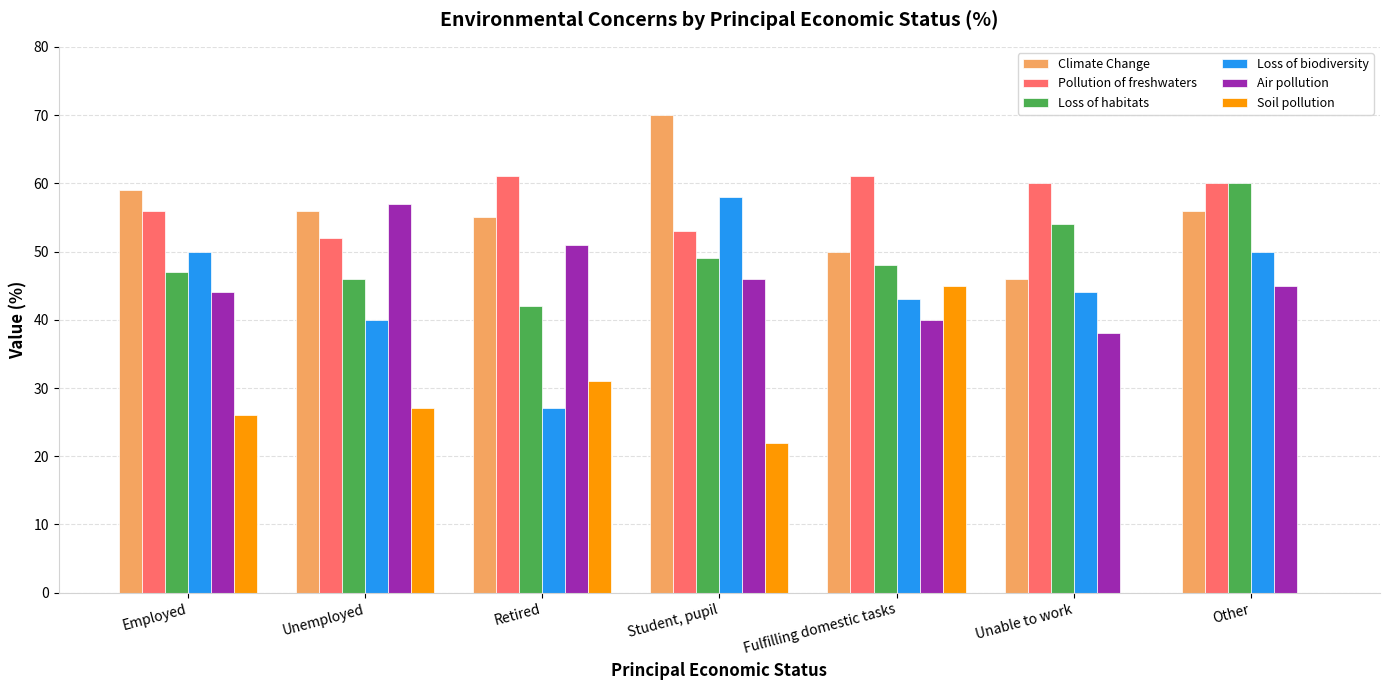

What is the sum of all Loss of biodiversity values?

312